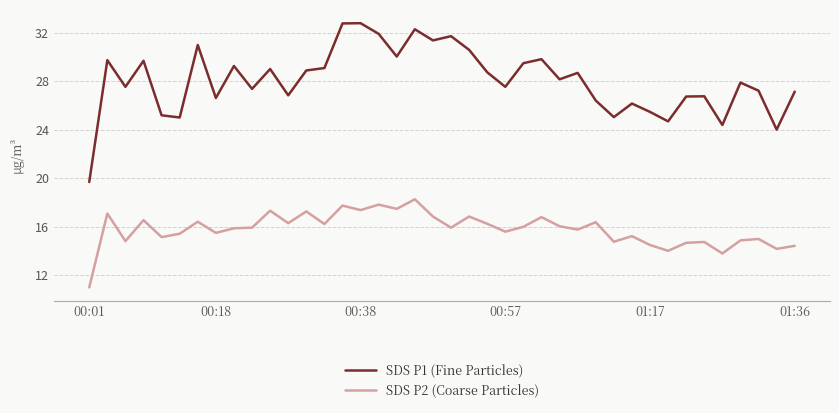

True or false: SDS P1 (Fine Particles) and SDS P2 (Coarse Particles) cross at least once.

False